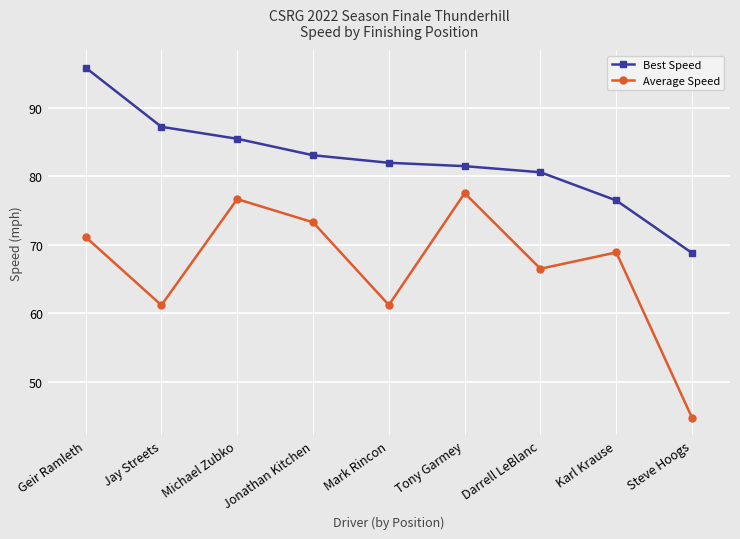

Rank the categories by Best Speed value from lowest to highest.

Steve Hoogs, Karl Krause, Darrell LeBlanc, Tony Garmey, Mark Rincon, Jonathan Kitchen, Michael Zubko, Jay Streets, Geir Ramleth